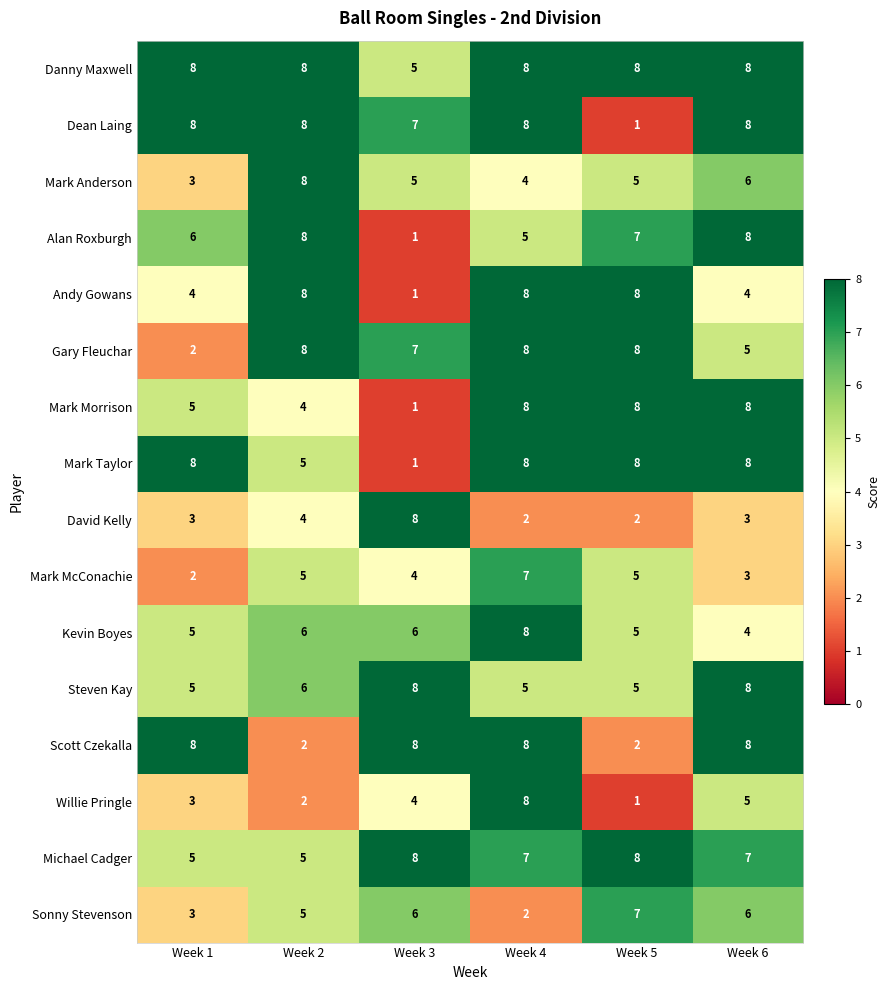

What is the total value across all series at Week 4?

104